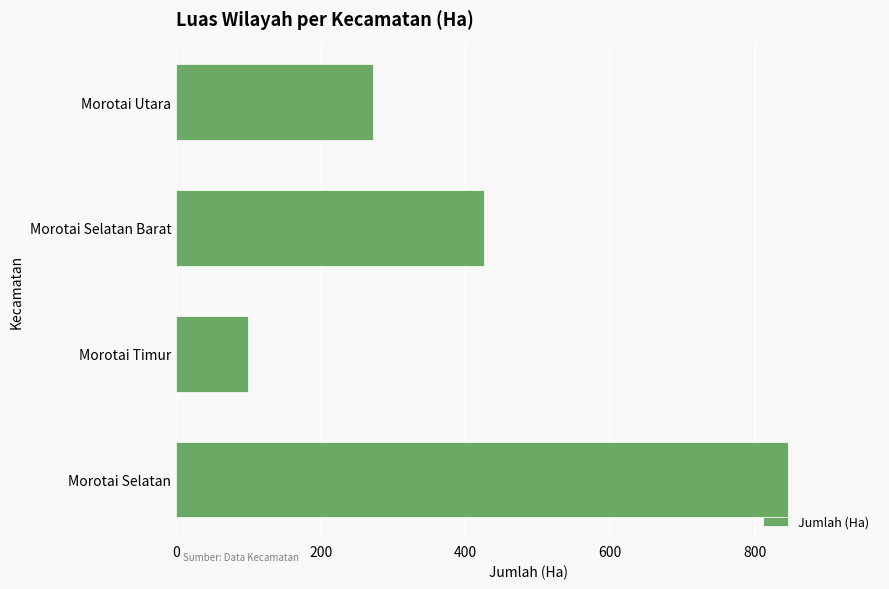

How many data points does each series have?

4